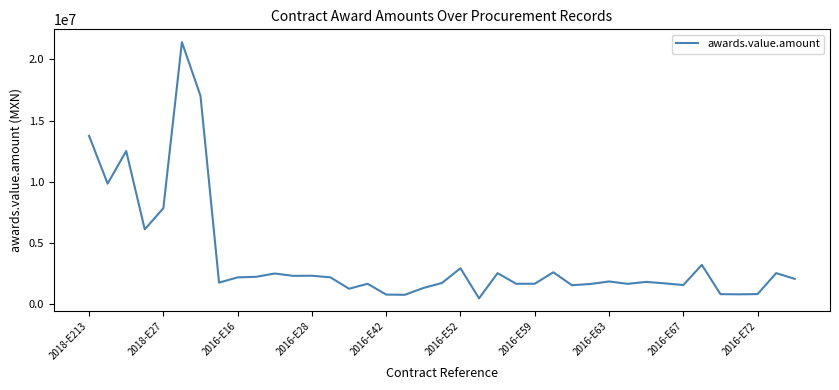

What is the difference between the maximum and minimum values?

20947053.0